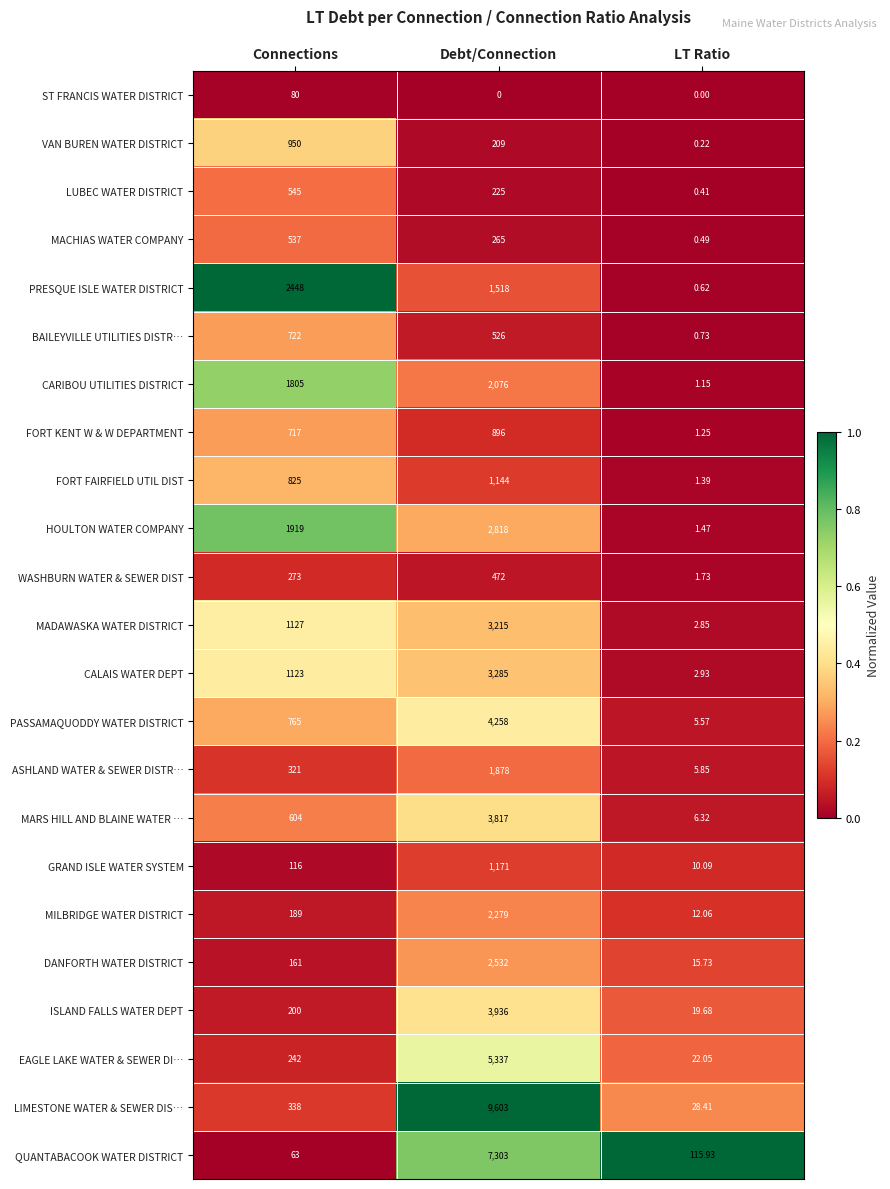

At which category is the sum across all series the highest?

Debt/Connection